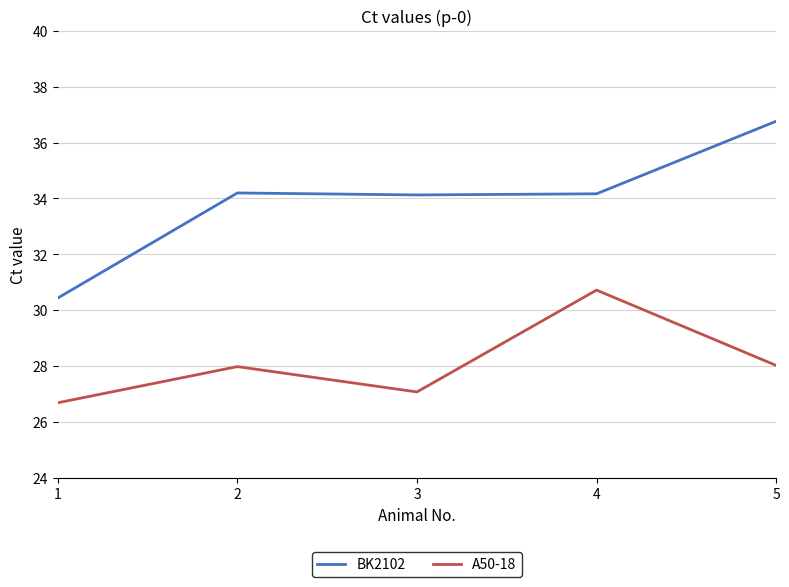

What is the minimum value shown in the chart?

26.7